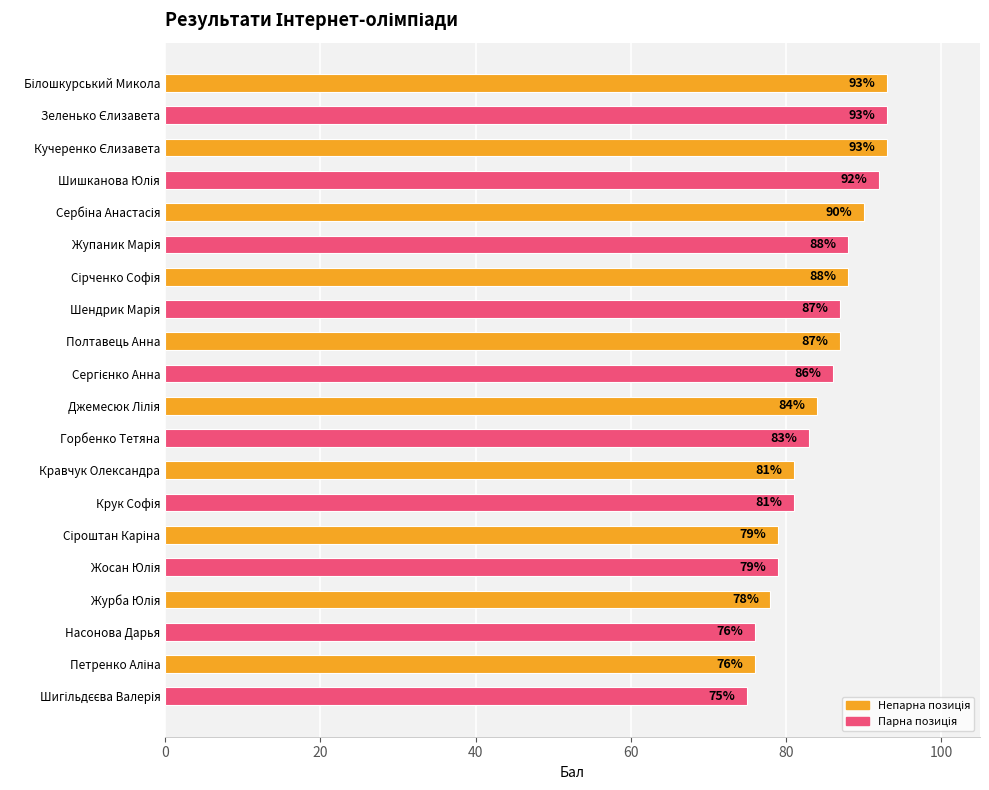

What is the difference between the second highest and minimum values?

18